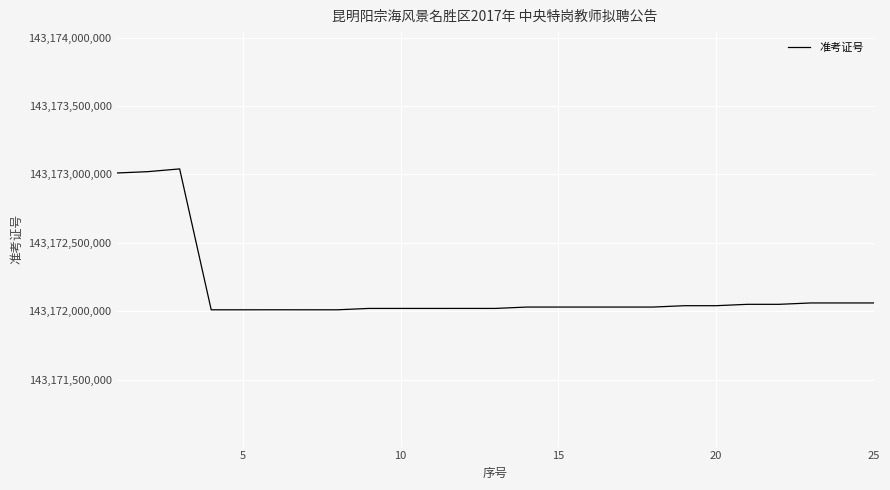

What is the difference between the maximum and minimum values?

1029955